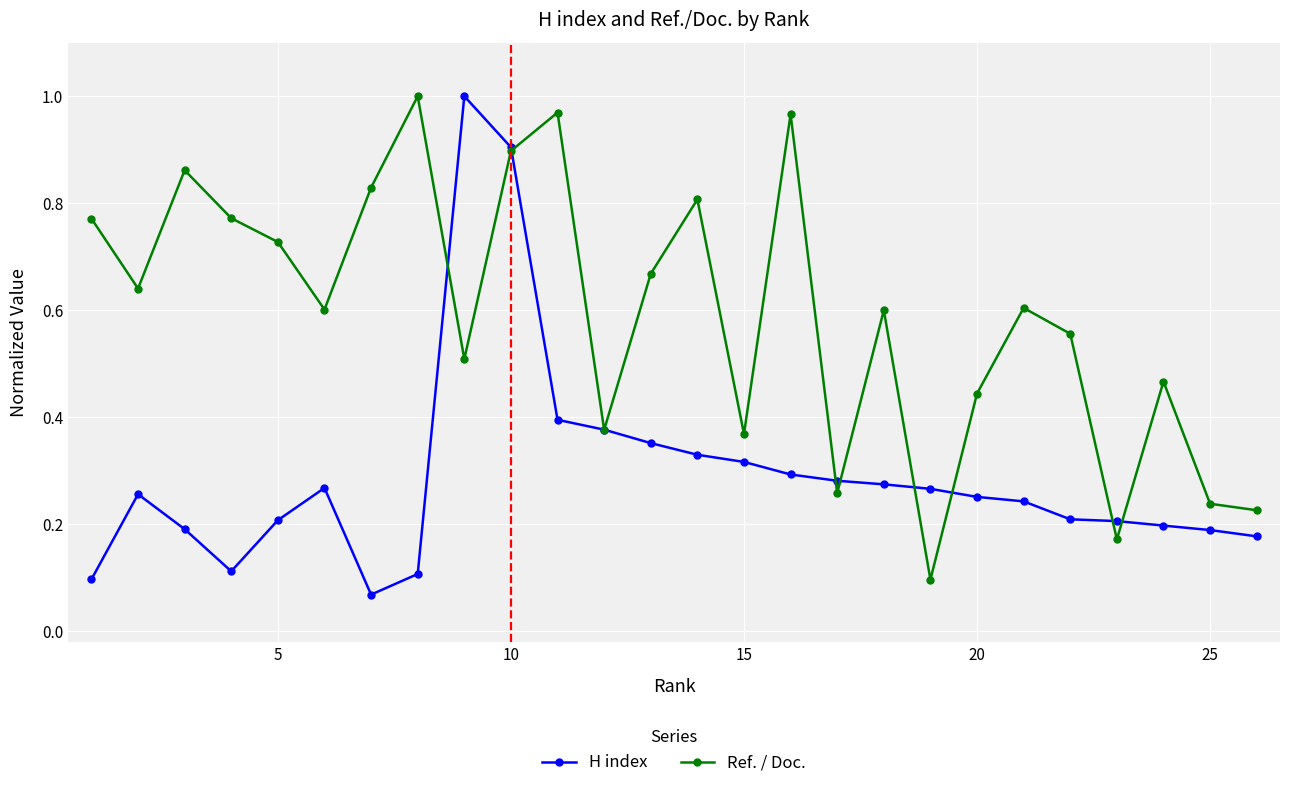

What is the difference between the second highest and second lowest values in the Ref. / Doc. series?

0.8